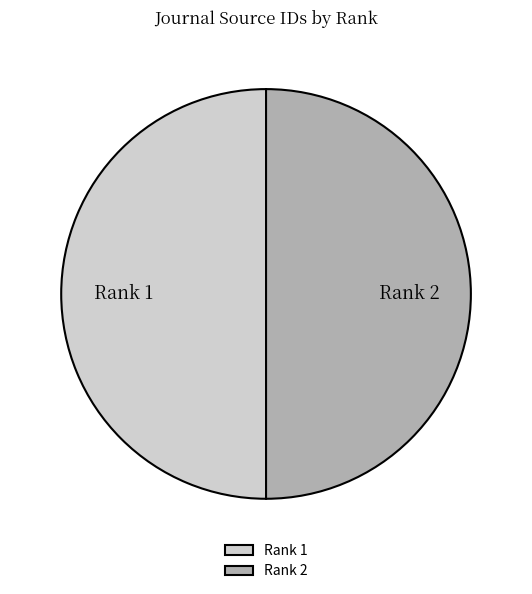

What is the ratio of the value at Rank 2 to the value at Rank 1?

1.0